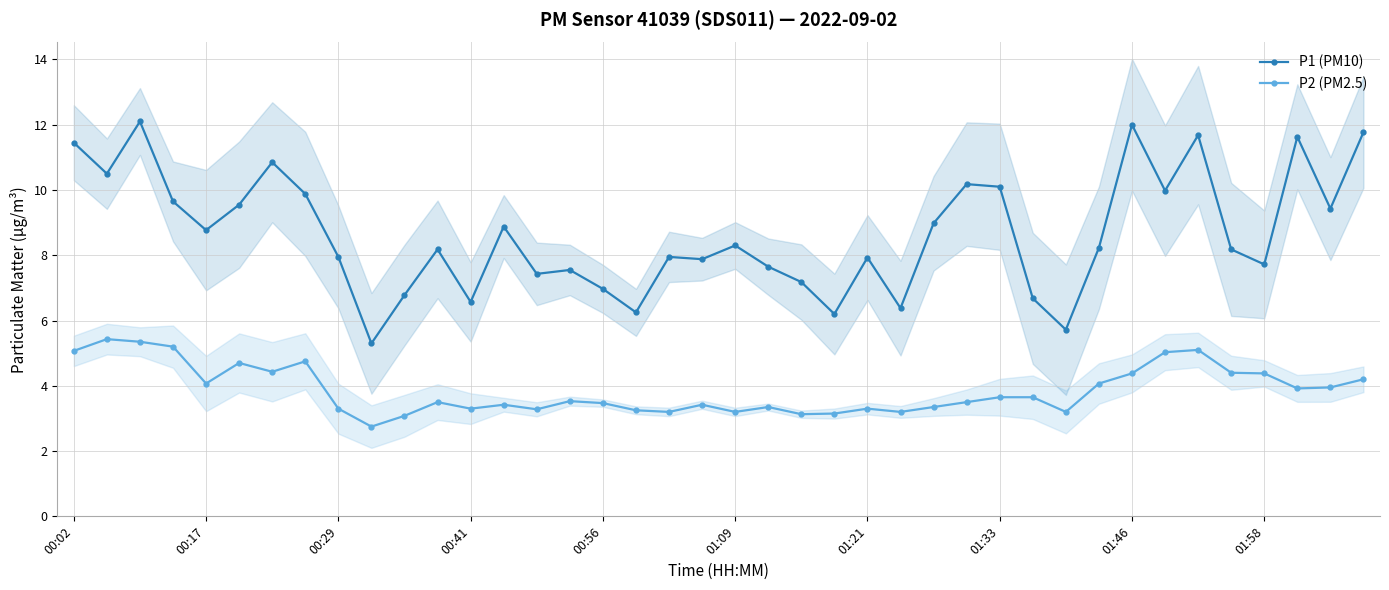

What is the value of the P1 (PM10) point at the 9th from the left?

8.0